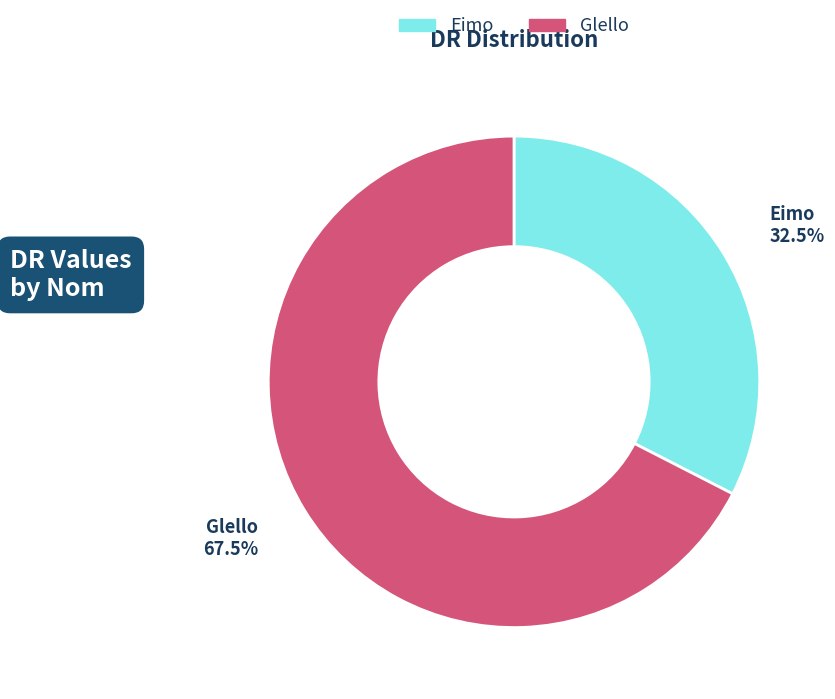

Rank the categories by value from lowest to highest.

Eimo, Glello